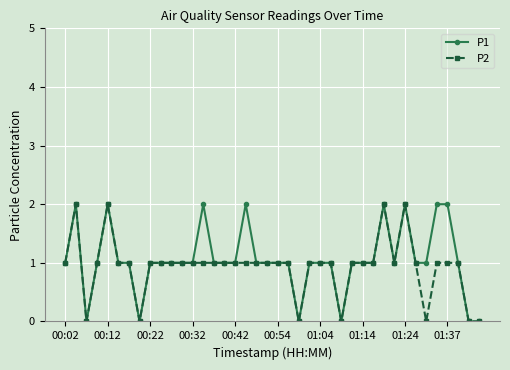

True or false: P2 has more than 2 points higher than both neighbors.

True